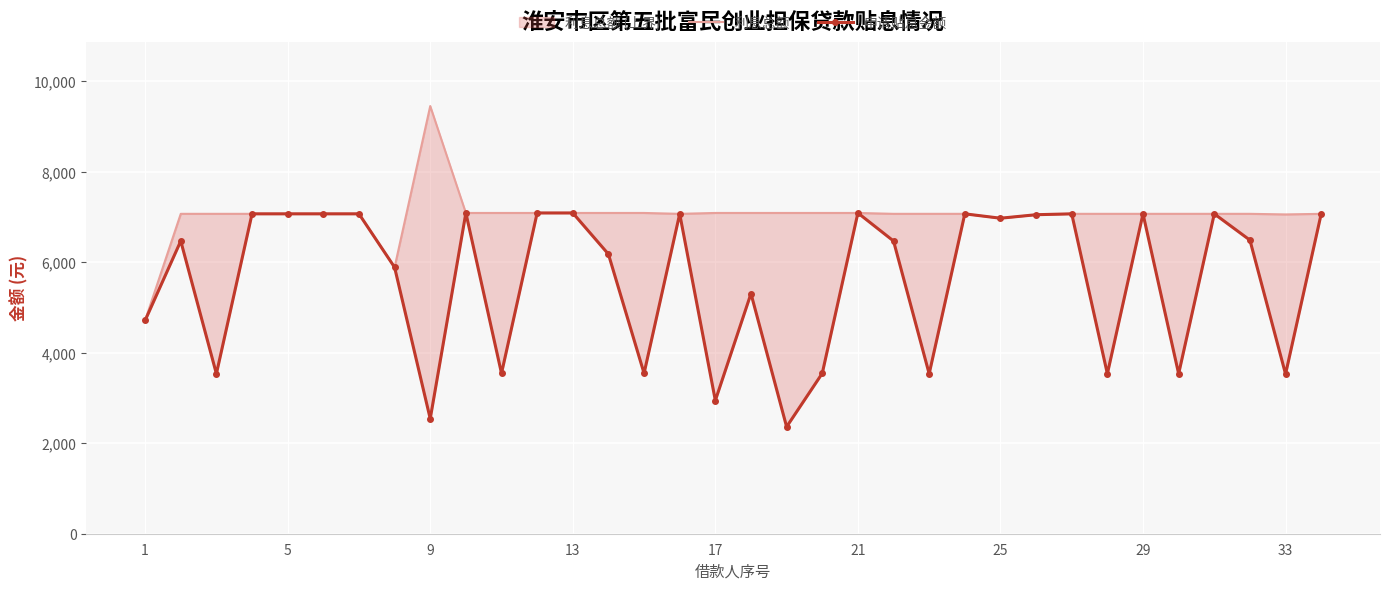

How many lines are shown in the chart?

2